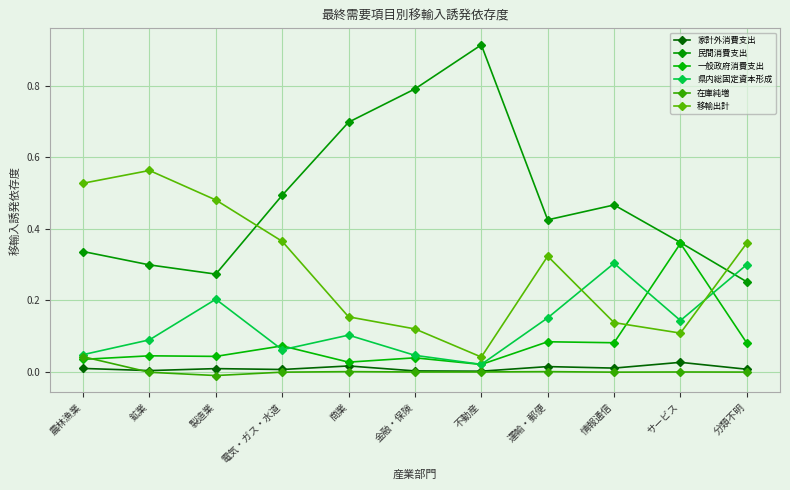

True or false: 家計外消費支出 has more than 1 points higher than both neighbors.

True